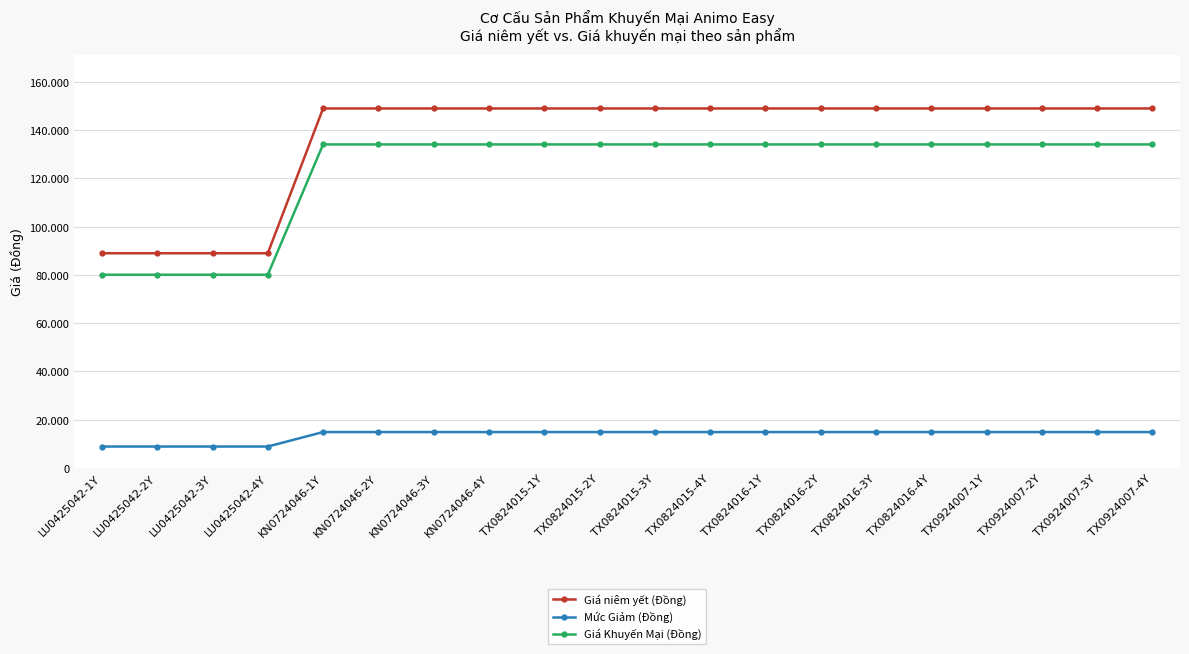

What are all the series names shown in the legend?

Giá niêm yết (Đồng), Mức Giảm (Đồng), Giá Khuyến Mại (Đồng)